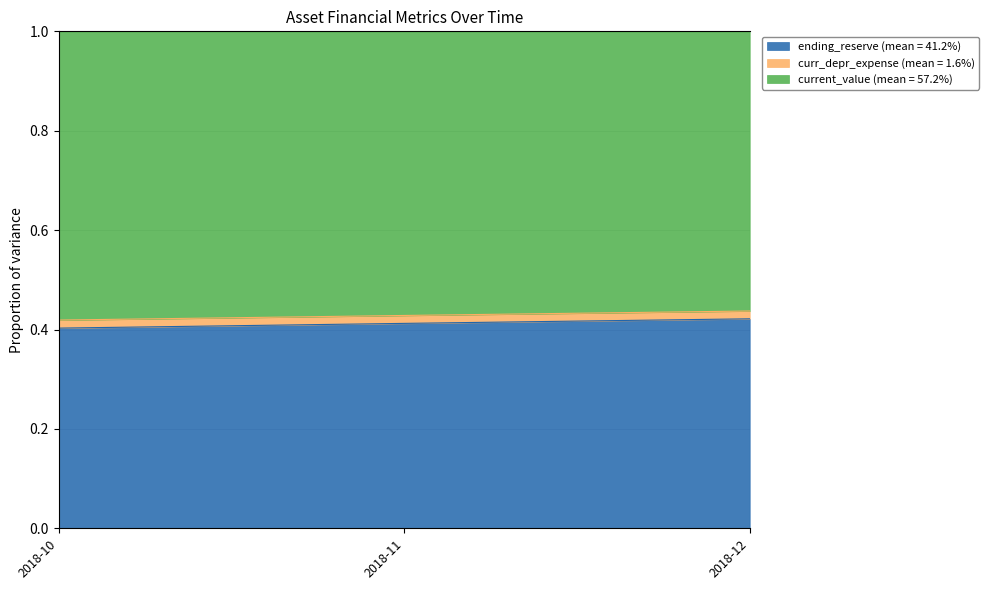

What is the value of the ending_reserve point at the 1st from the left?

0.4